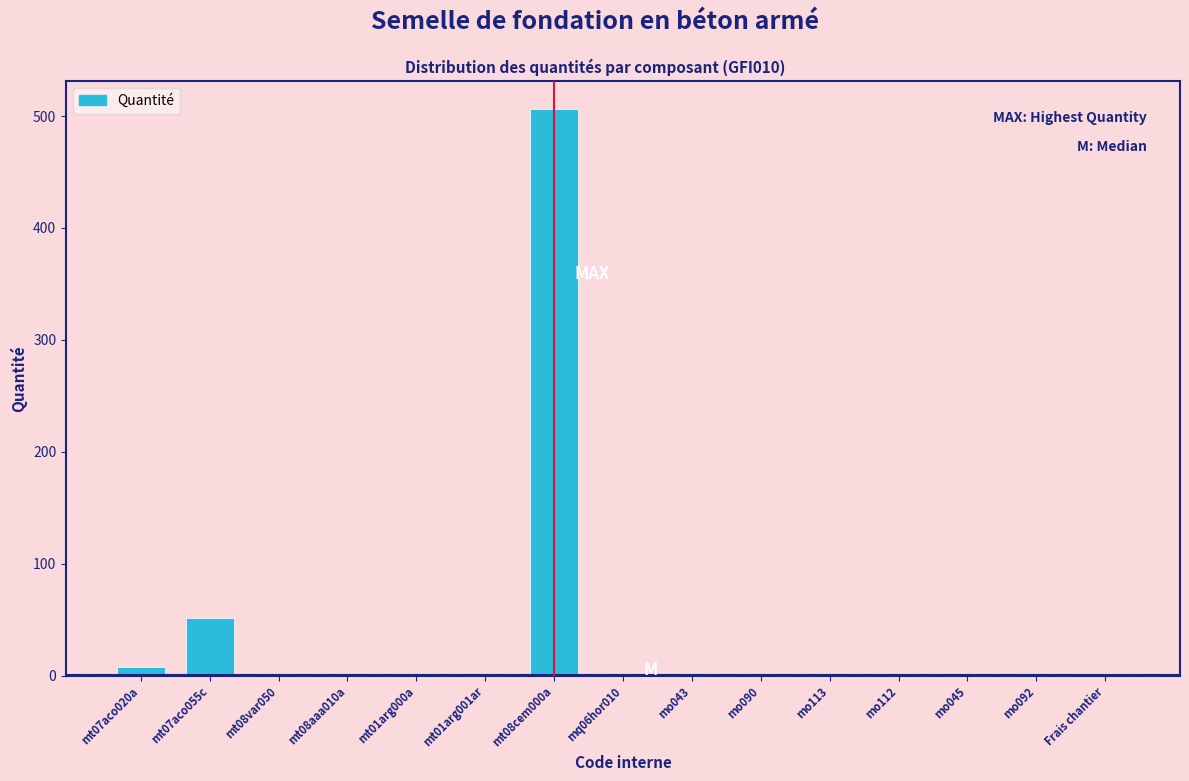

What is the sum of all values?

572.6